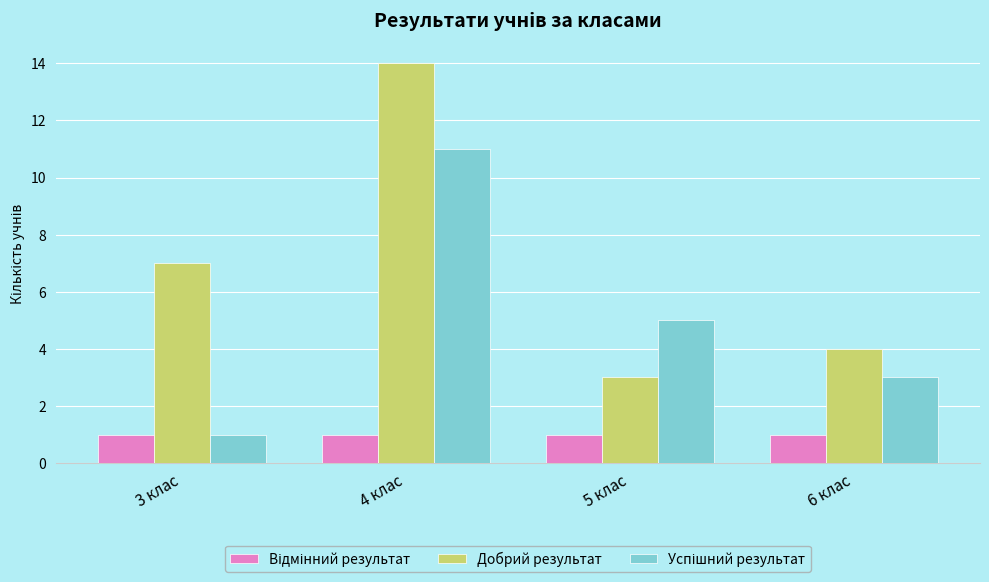

What is the value of the Добрий результат bar at the 3rd from the left?

3